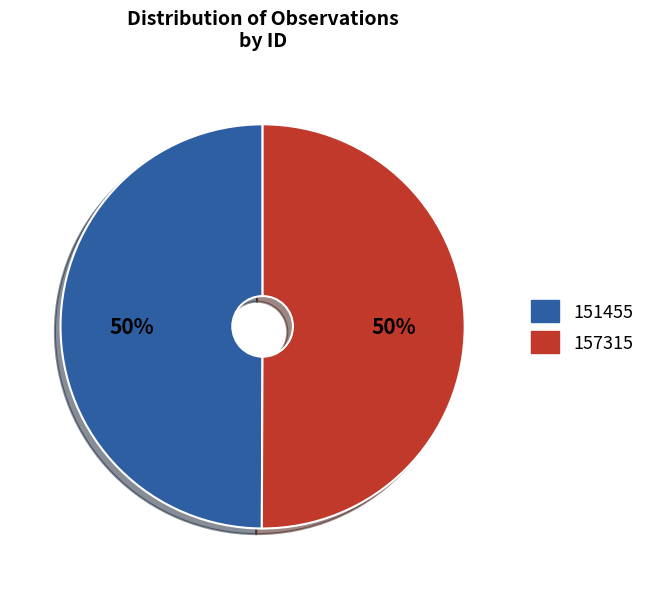

What percentage is the 151455 slice, to the nearest percent?

50%